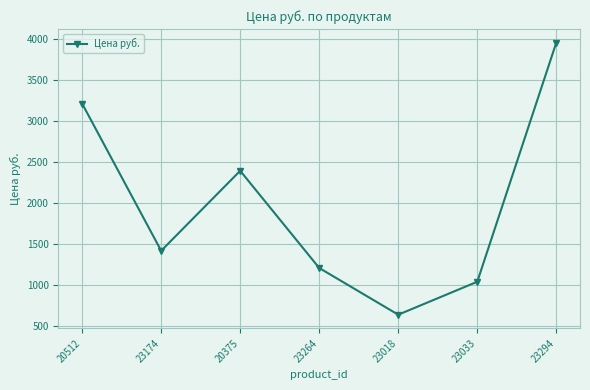

How many series are shown in this chart?

1